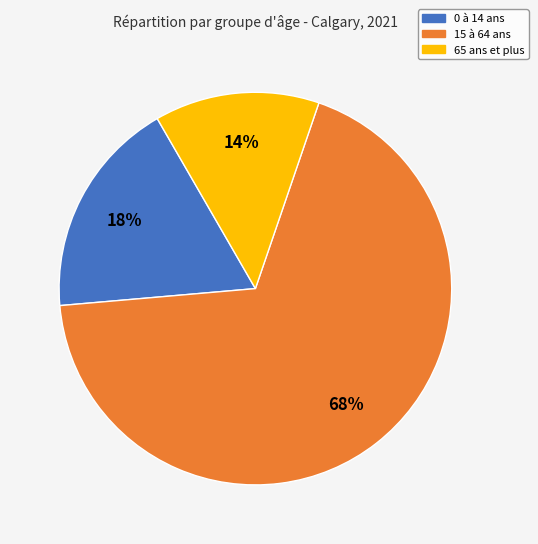

Do 0 à 14 ans and 15 à 64 ans together represent more than half of the pie?

Yes